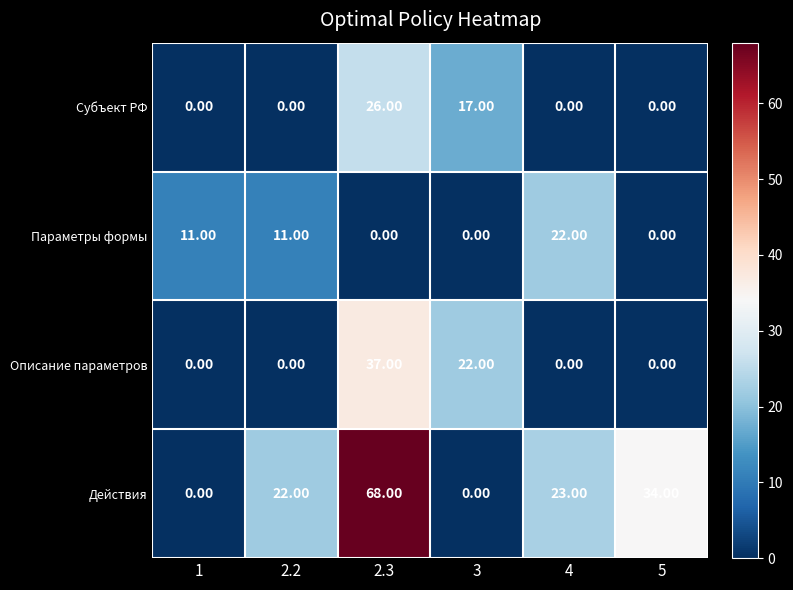

Which series has the largest total across all categories?

Действия